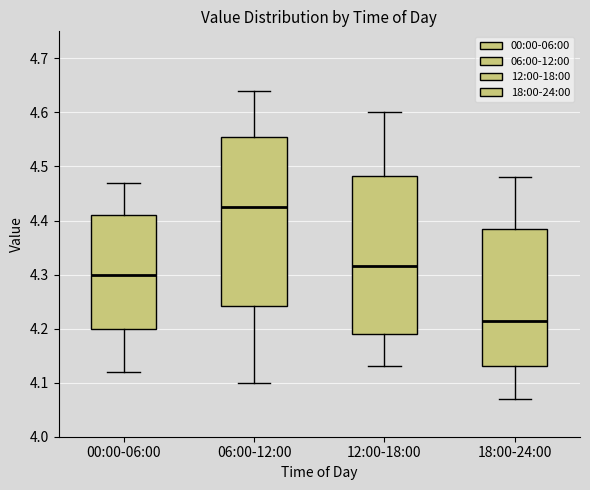

Which box is the tallest, from its lower edge to its upper edge?

06:00-12:00